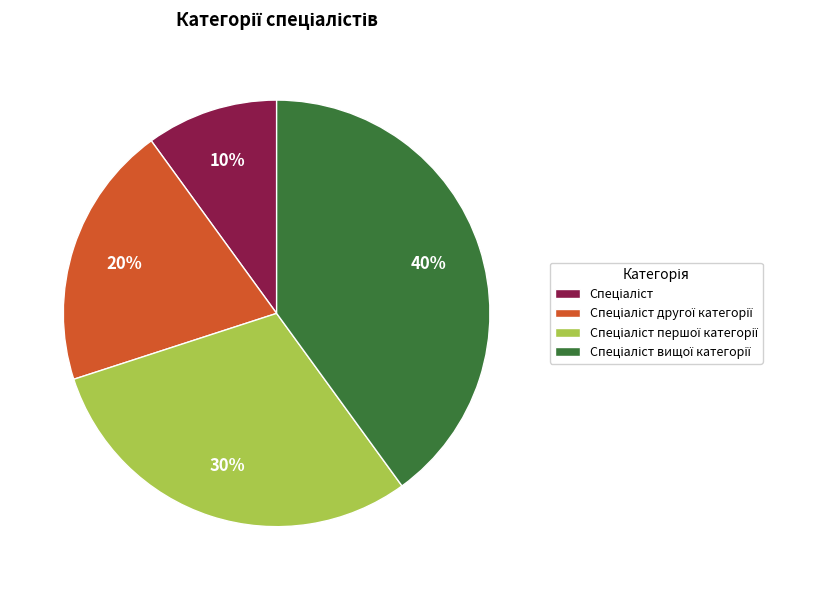

To the nearest percent, what is the average slice percentage?

25%